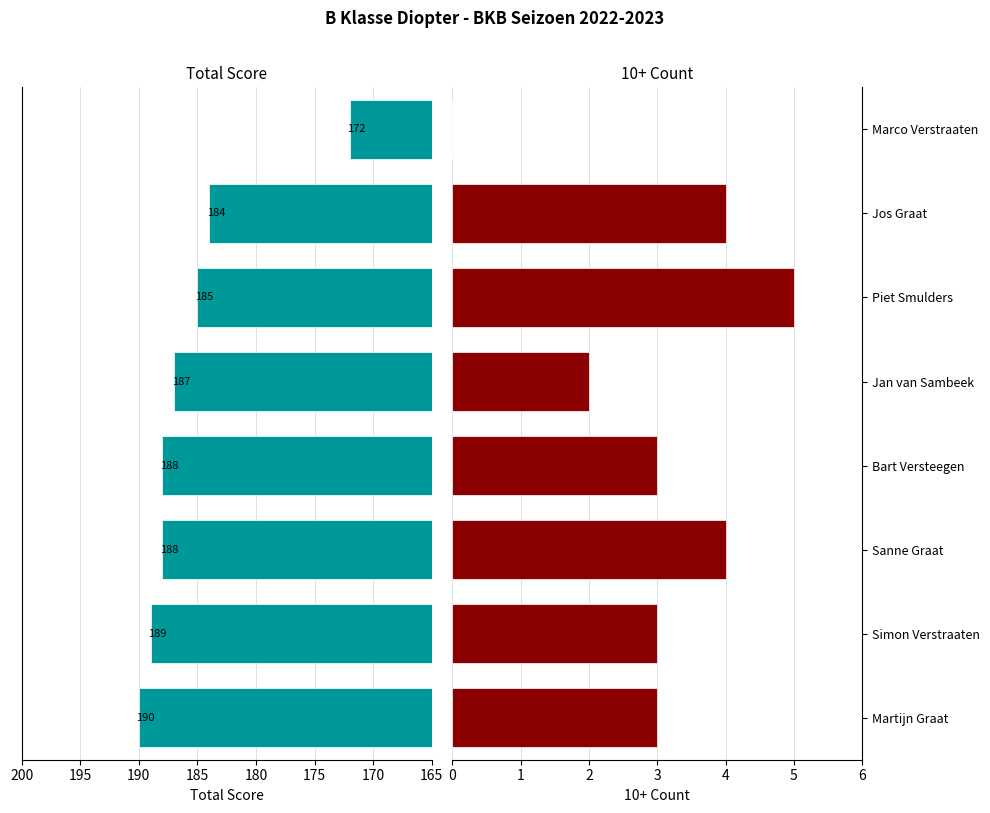

How many data points in Total Score are above 188?

2